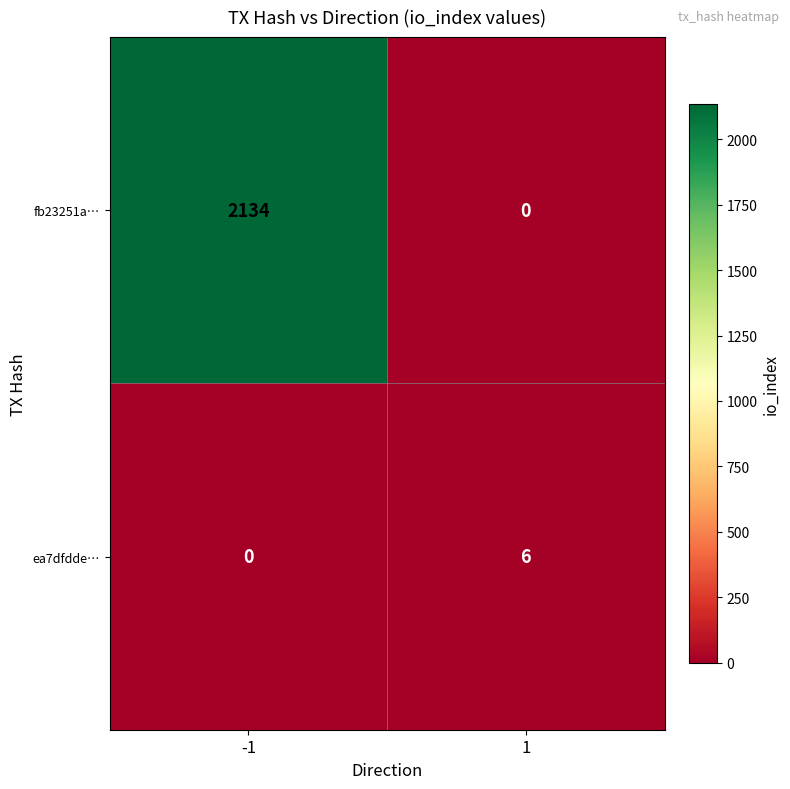

At -1, list the series in order from smallest to largest.

ea7dfdde…, fb23251a…